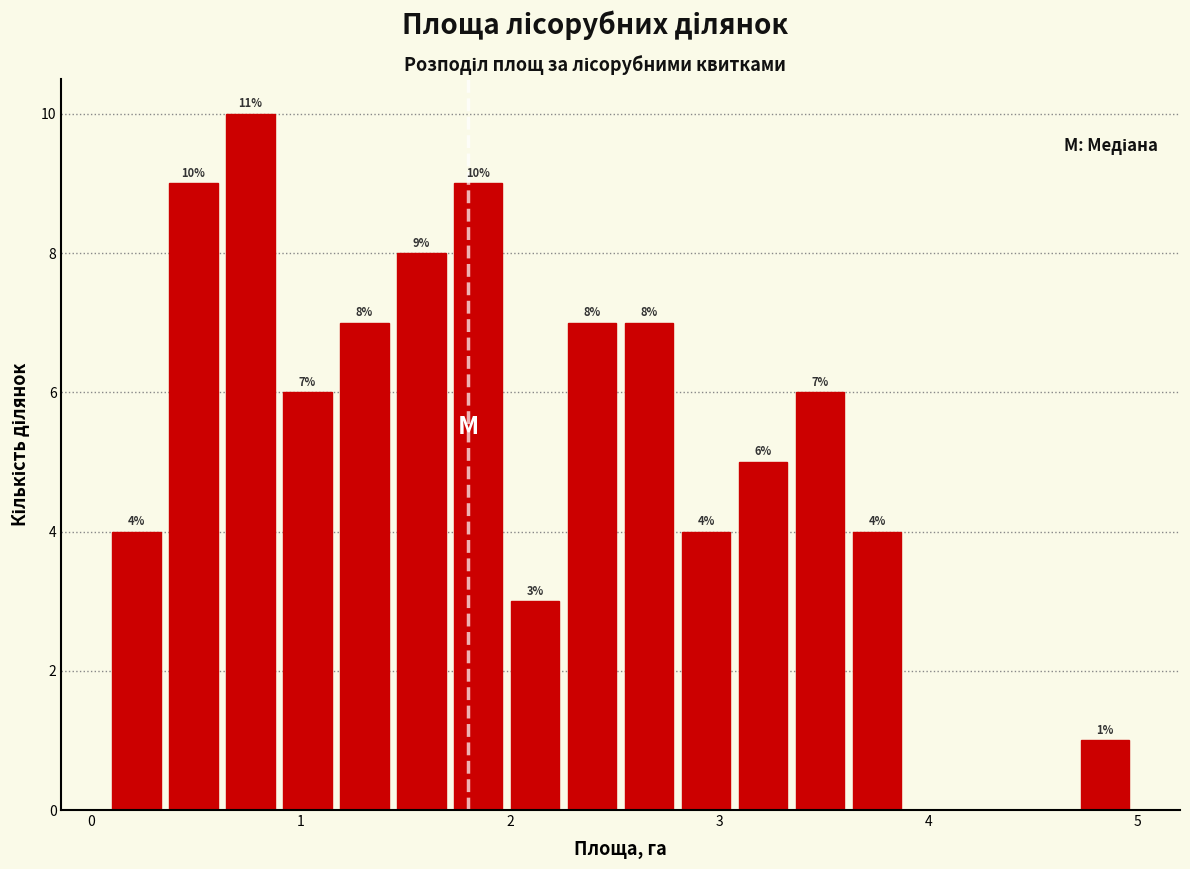

Around what value on the x-axis is the tallest bar? Give the approximate position of its centre, as read against the axis.

0.8